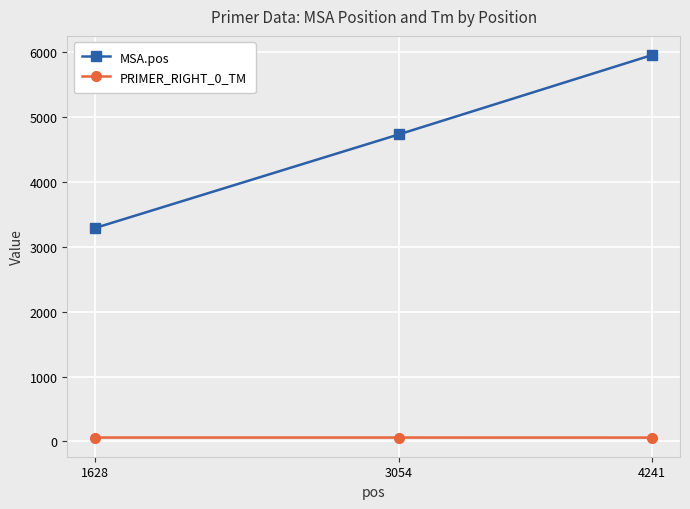

What is the greatest value displayed?

5954.0